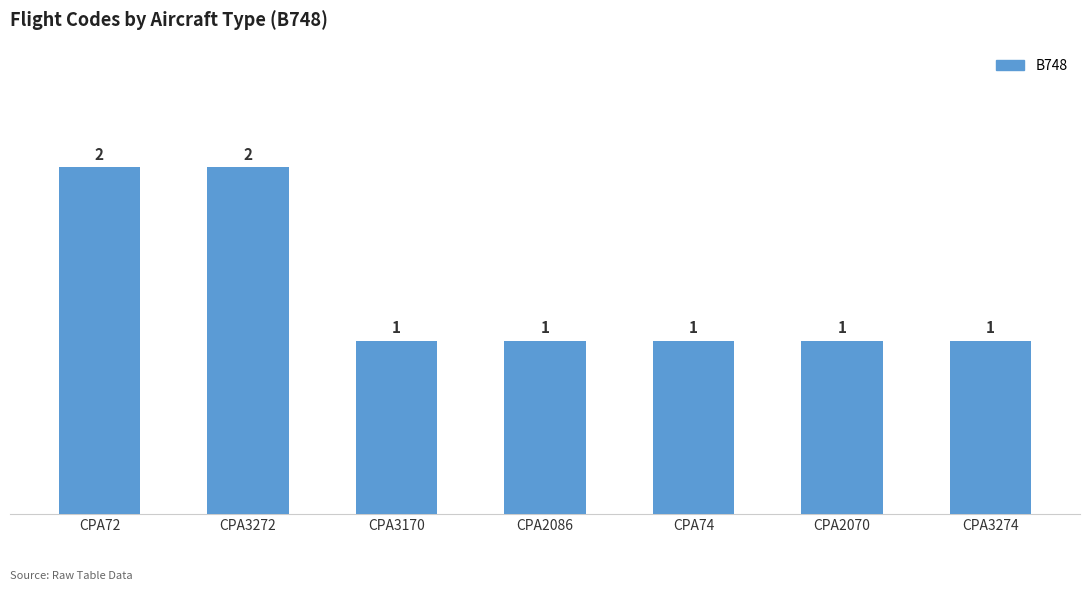

How many bars are there in total?

7